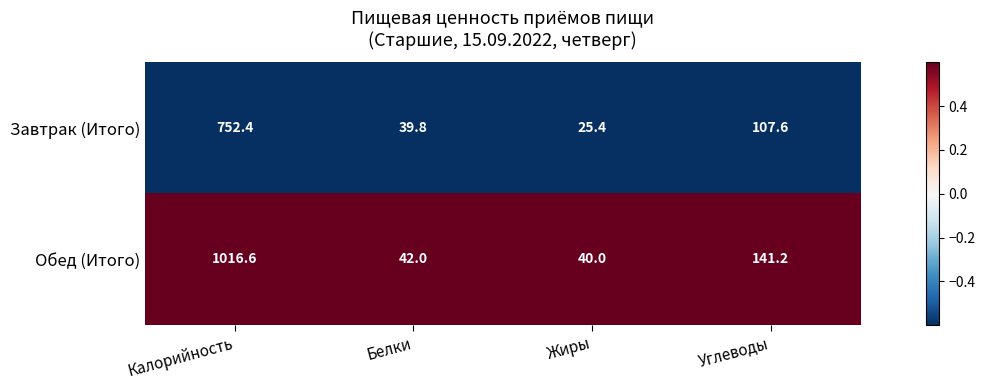

Reading left to right, extract all data points from this chart.

Завтрак (Итого): Калорийность=752.4	Белки=39.8	Жиры=25.4	Углеводы=107.6
Обед (Итого): Калорийность=1016.6	Белки=42.0	Жиры=40.0	Углеводы=141.2